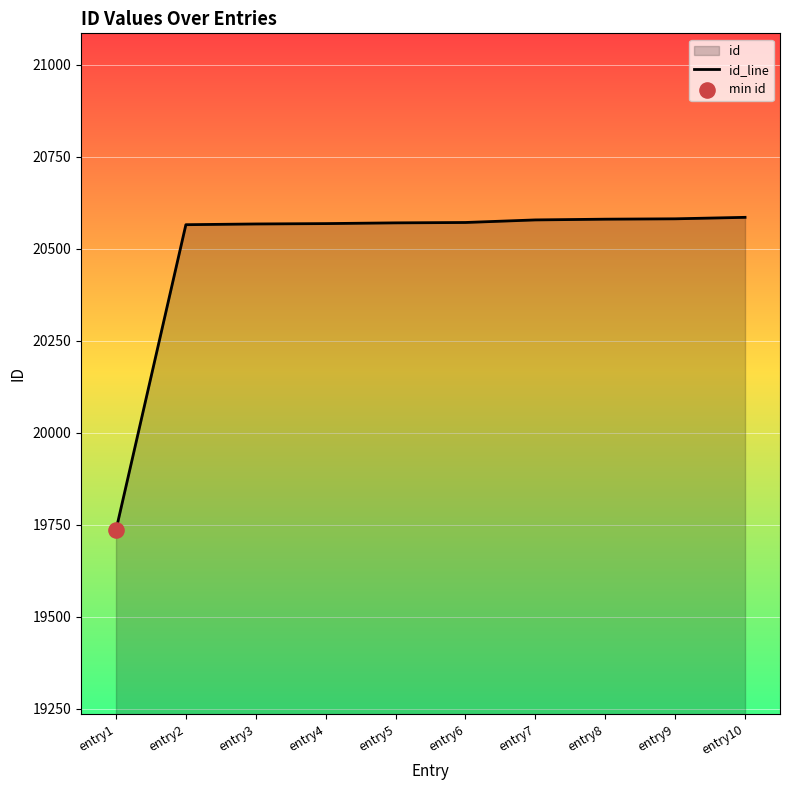

Between entry9 and entry5, which is larger?

entry9